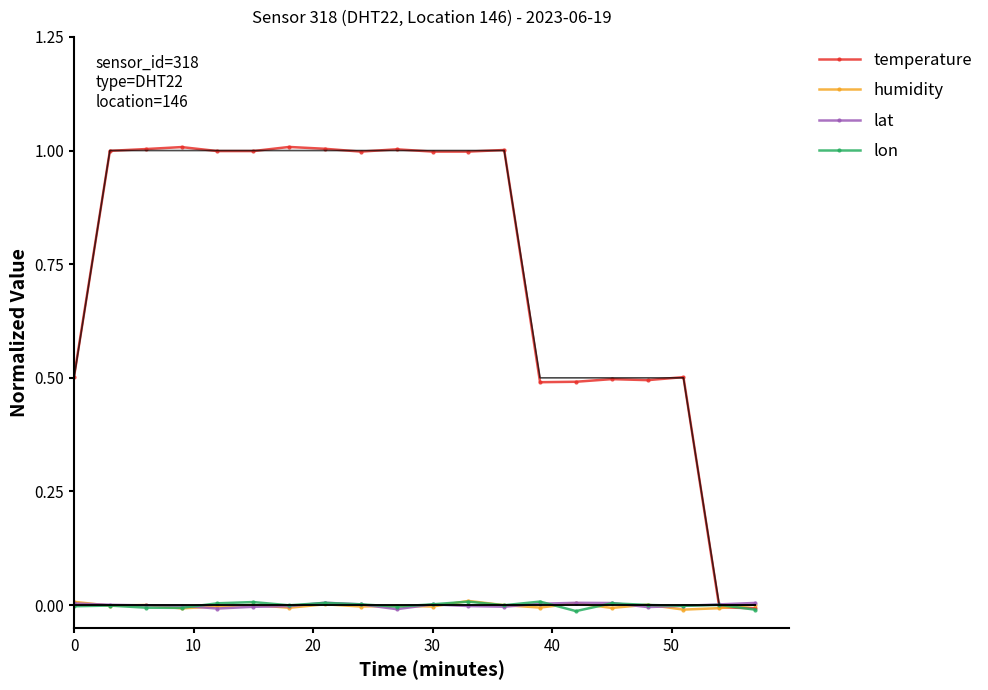

Is it true that temperature equals 1.4 at 30?

False